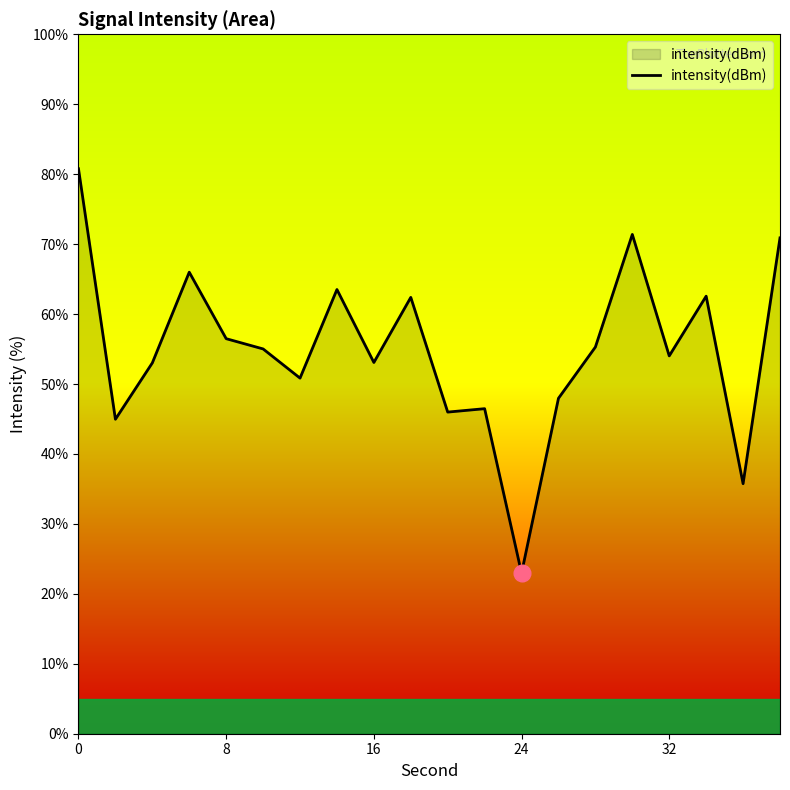

What is the difference between the maximum and minimum values?

57.8